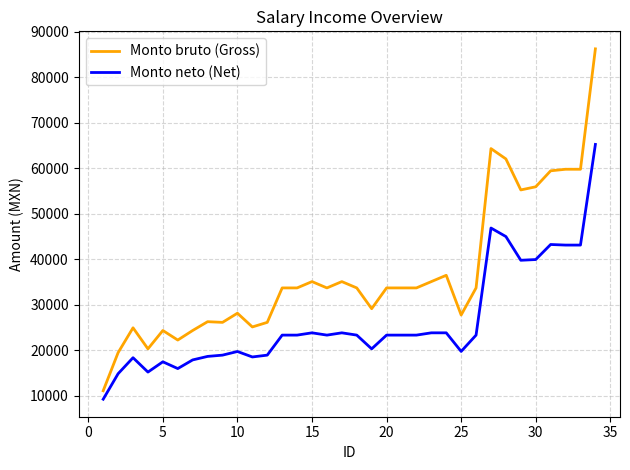

Which series has the largest total across all categories?

Monto bruto (Gross)